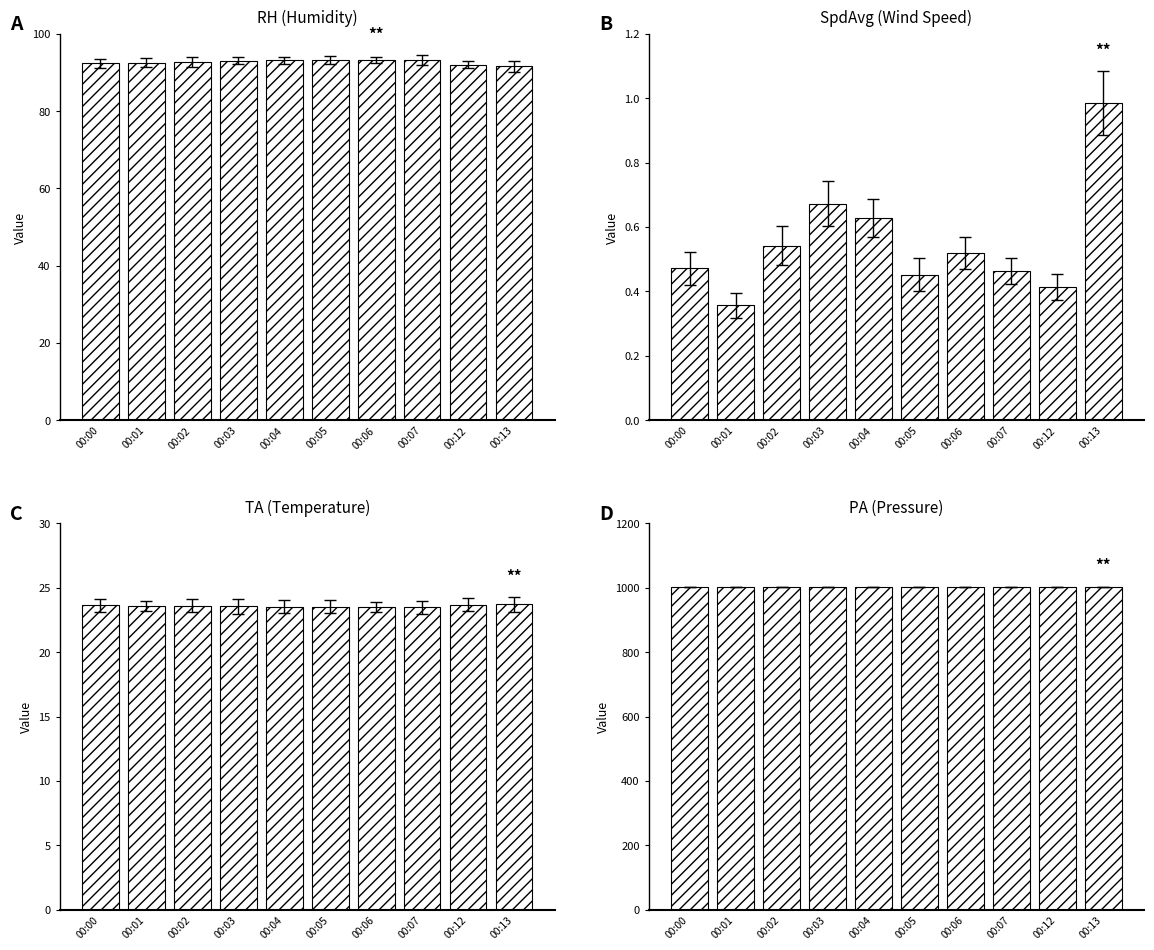

Reading left to right, what are all the values shown in this chart?

RH: 92.4	92.5	92.8	93.0	93.1	93.2	93.2	93.2	92.0	91.6
SpdAvg: 0.5	0.4	0.5	0.7	0.6	0.5	0.5	0.5	0.4	1.0
TA: 23.6	23.6	23.6	23.6	23.5	23.5	23.5	23.5	23.7	23.7
PA: 1002.9	1002.9	1002.9	1002.9	1002.9	1003.0	1003.0	1003.0	1003.1	1003.1